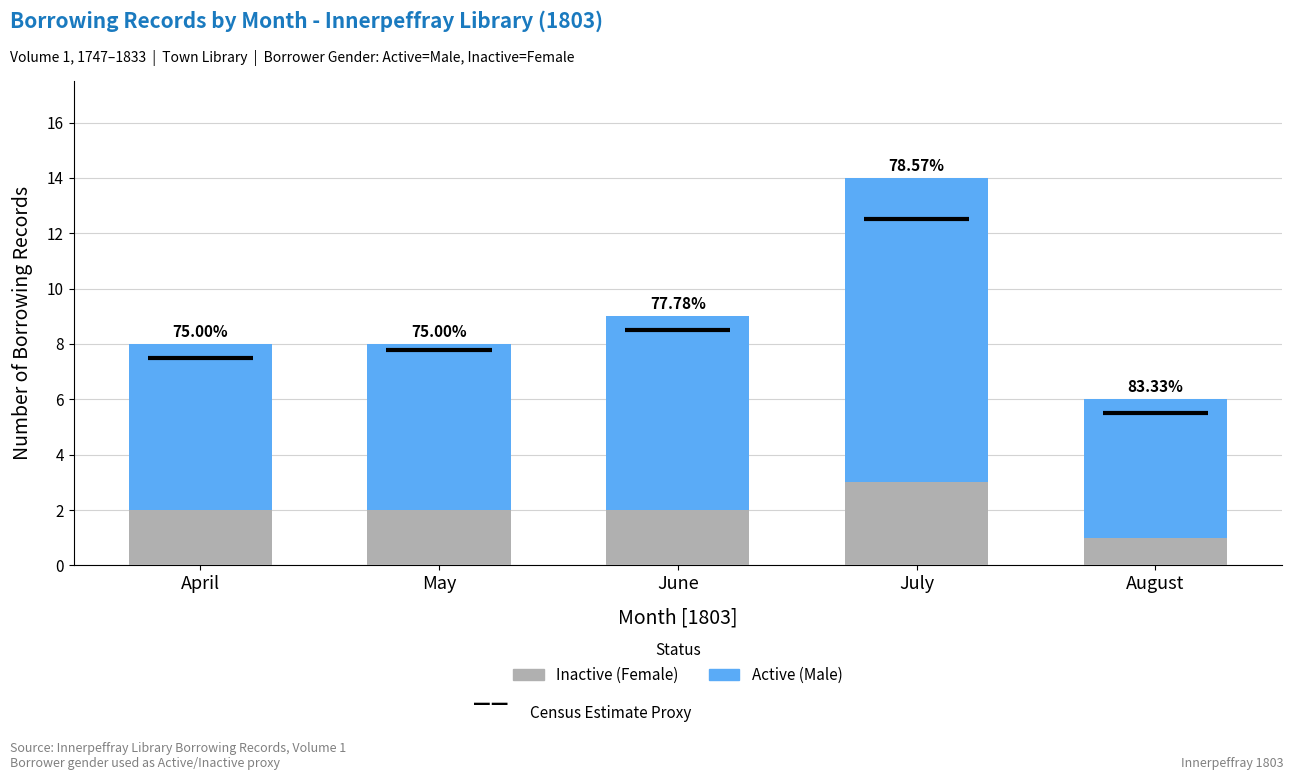

Rank the series by their average value, from highest to lowest.

Active, Inactive